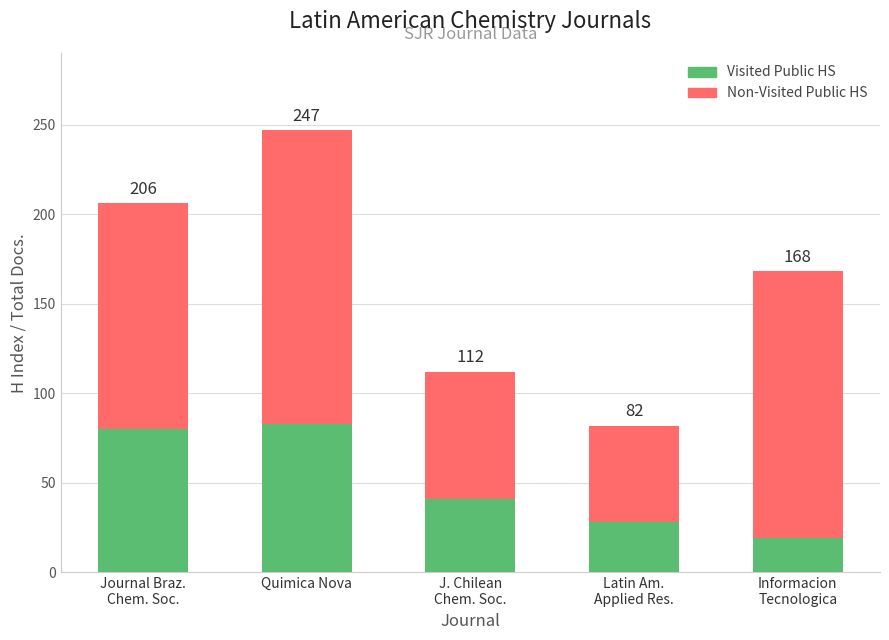

How many bars are there in total?

5